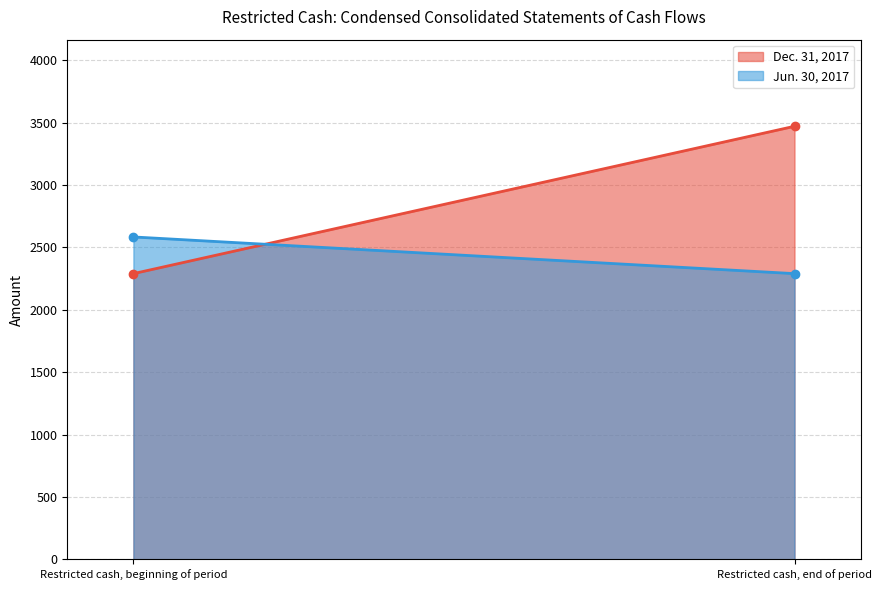

What position from the left is Restricted cash, end of period?

2